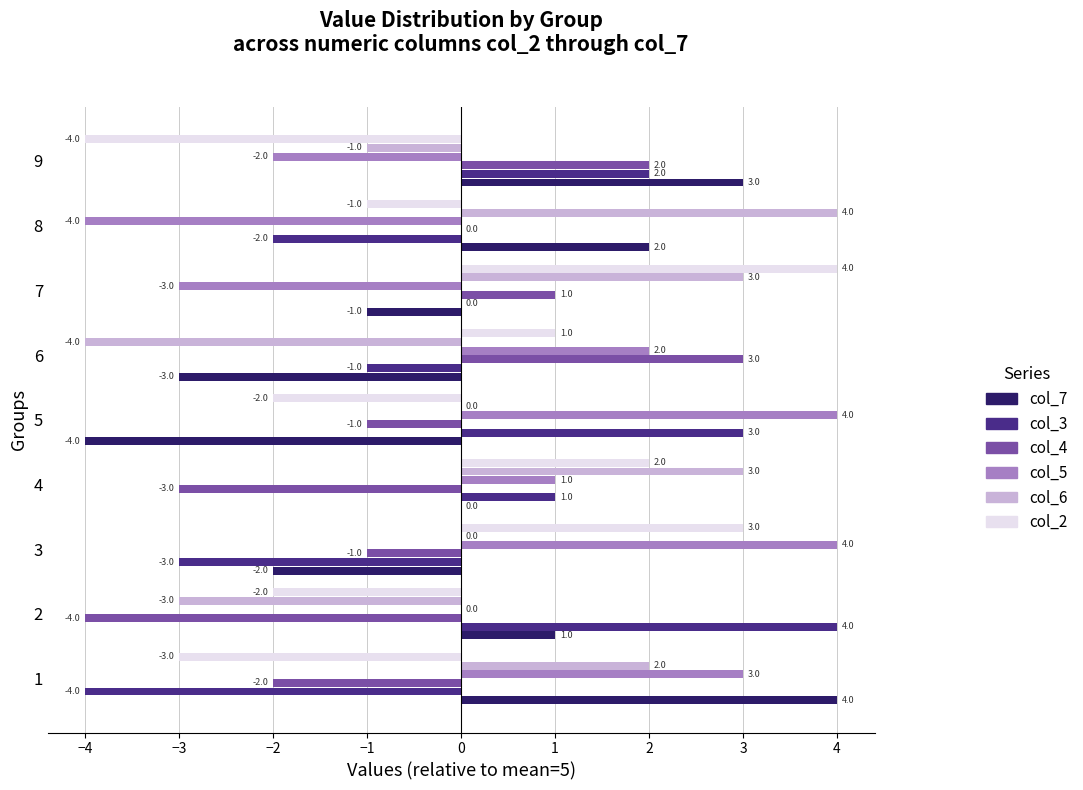

Is it true that col_3 equals -2 at 8?

True